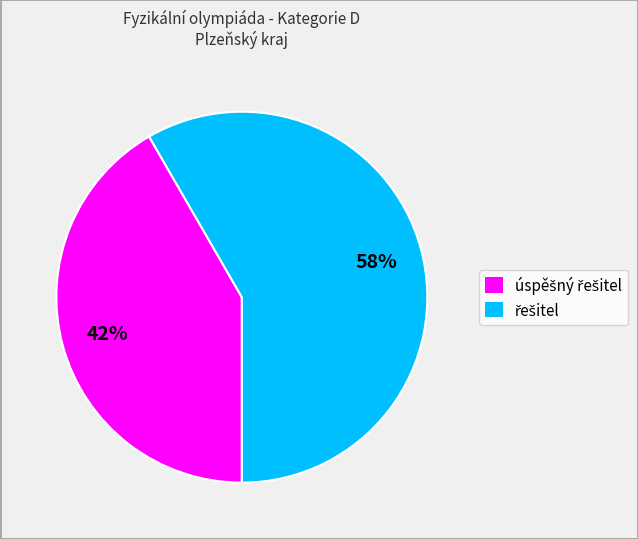

Does any single category account for the majority?

Yes